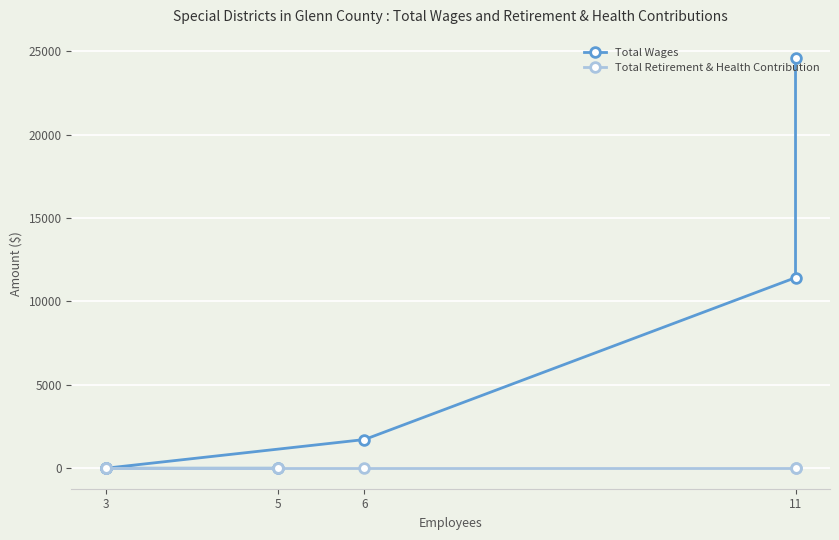

True or false: Total Retirement & Health Contribution has more than 1 points higher than both neighbors.

False